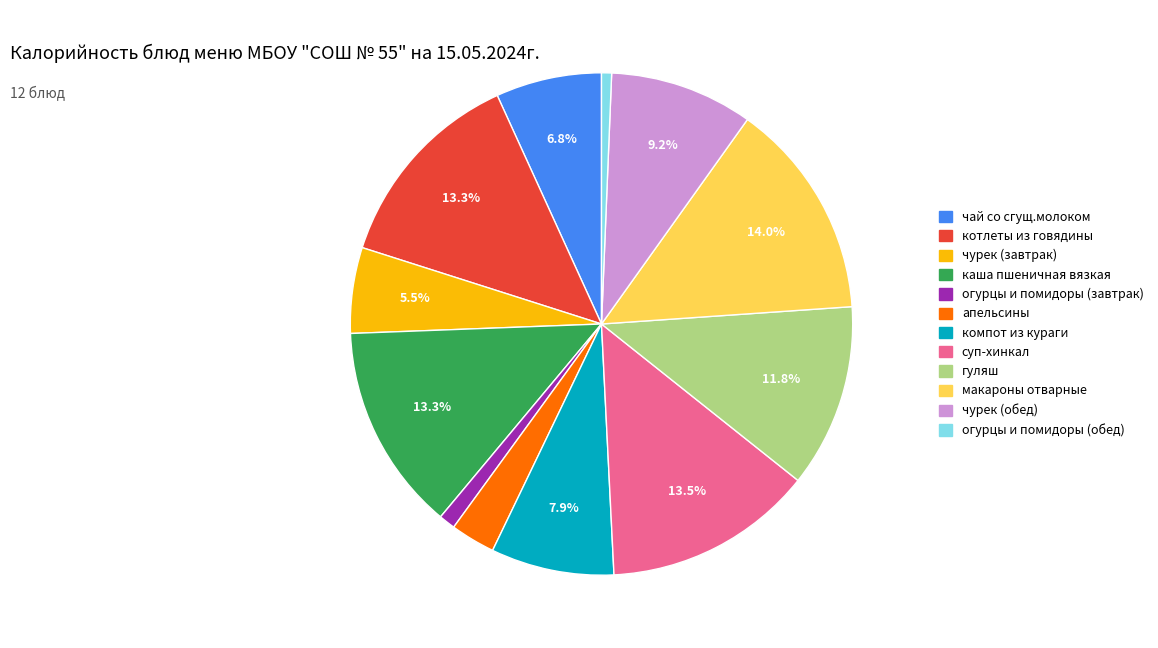

Is there any slice that represents more than half of the pie?

No